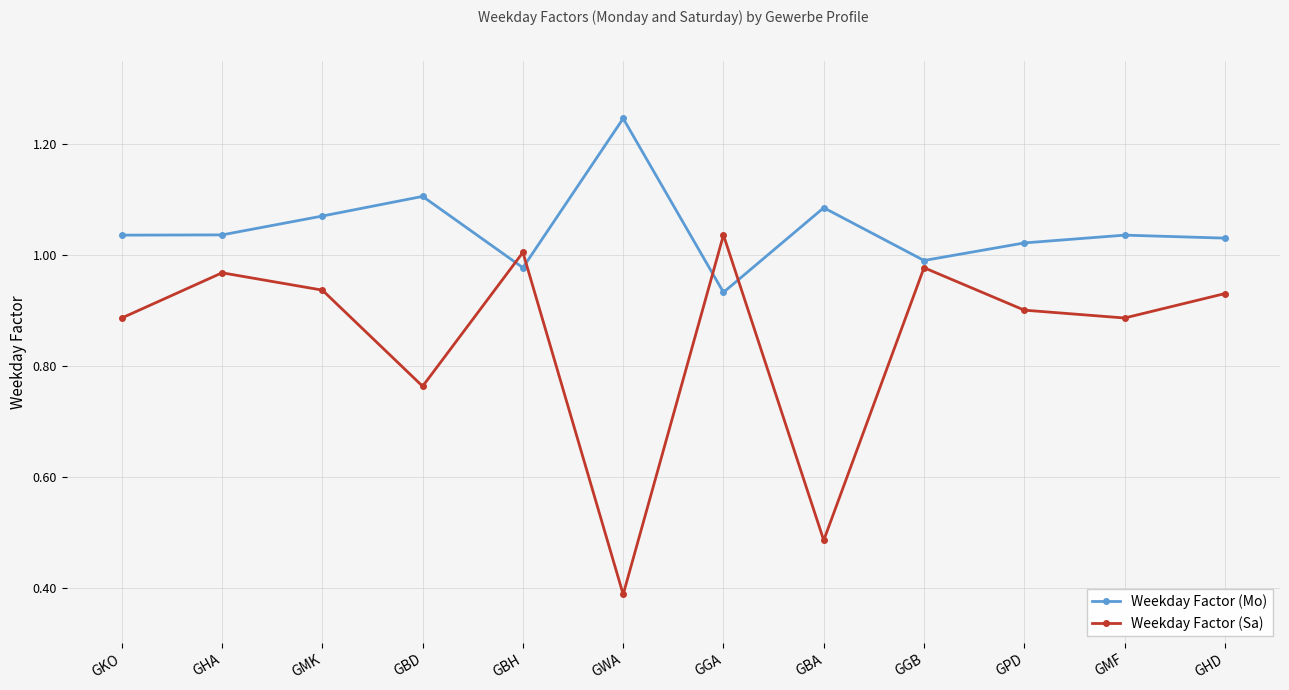

At which label does Weekday Factor (Sa) reach its peak?

GGA